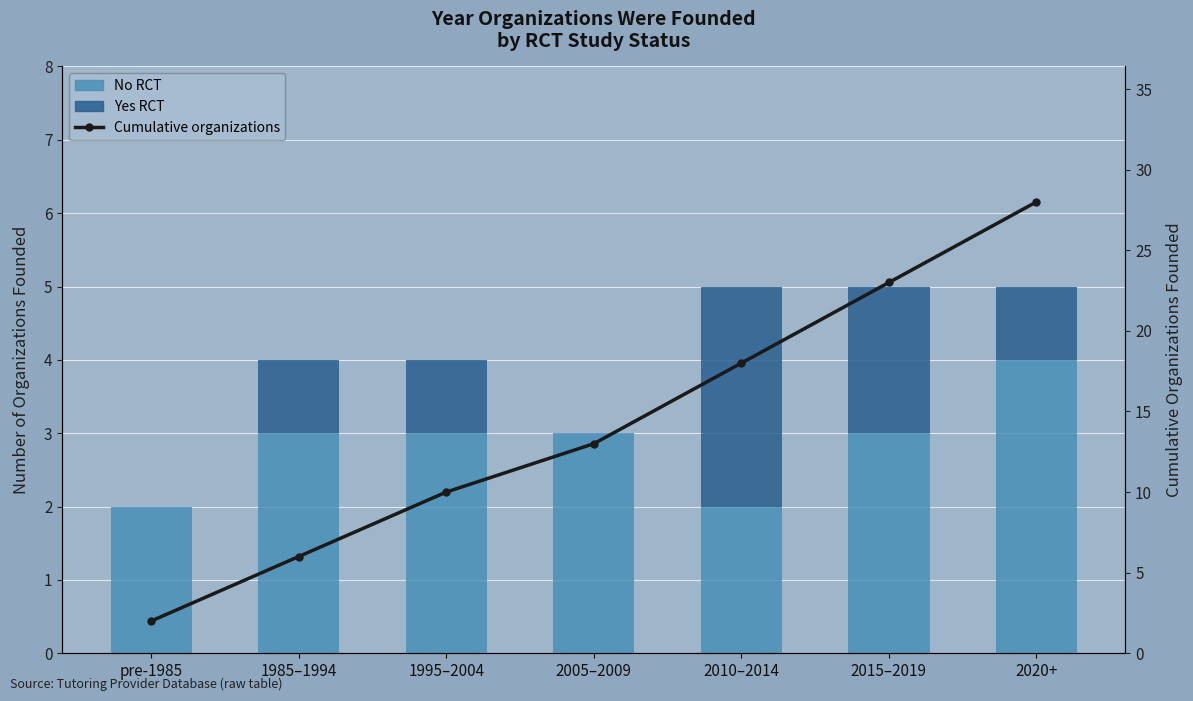

Where does the Yes RCT series first go above 1?

2010–2014